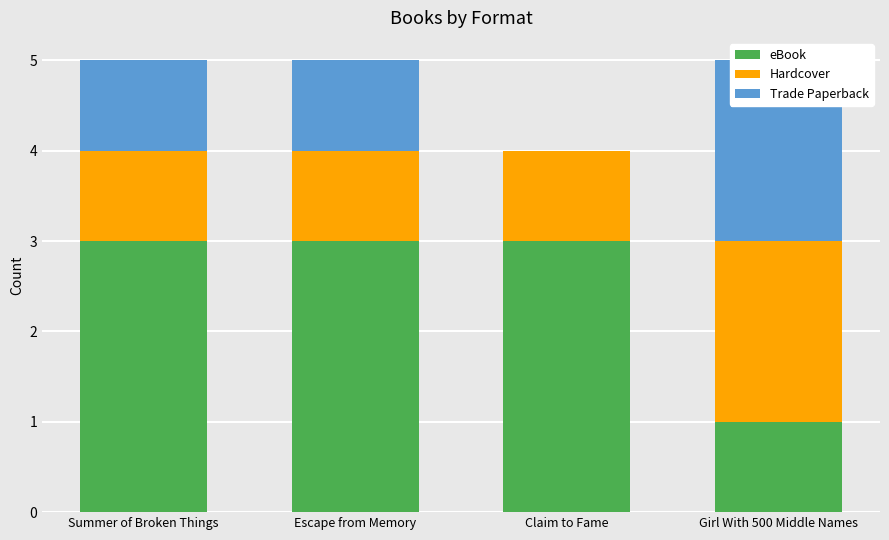

At Girl With 500 Middle Names, list the series in order from smallest to largest.

eBook, Hardcover, Trade Paperback